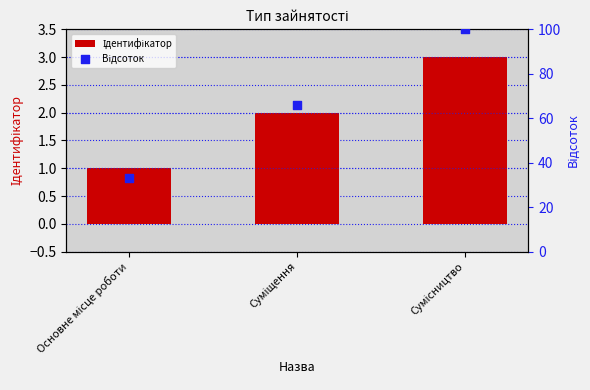

What are all the series names shown in the legend?

Ідентифікатор, Відсоток